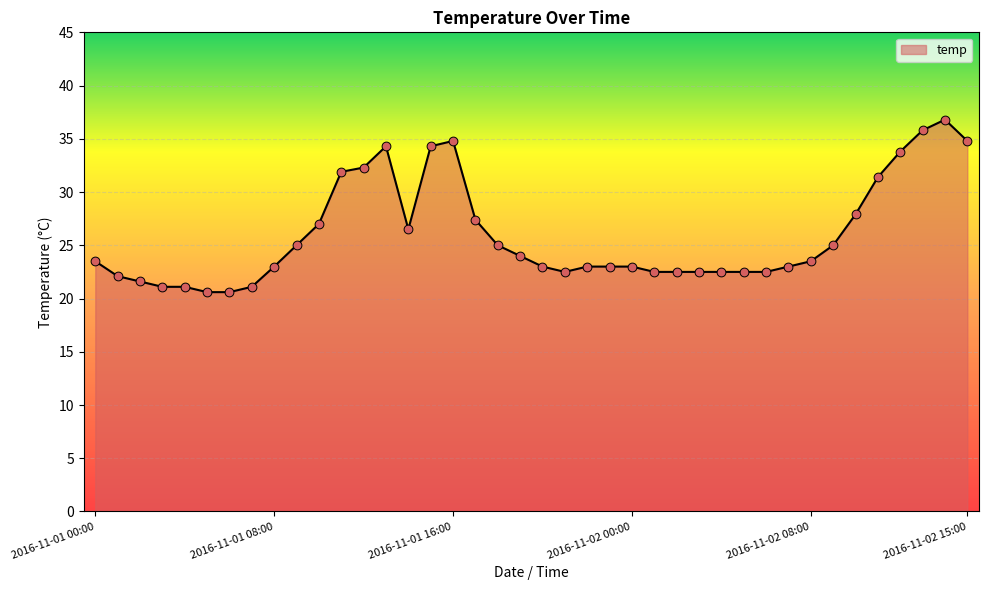

What is the maximum value shown in the chart?

36.8